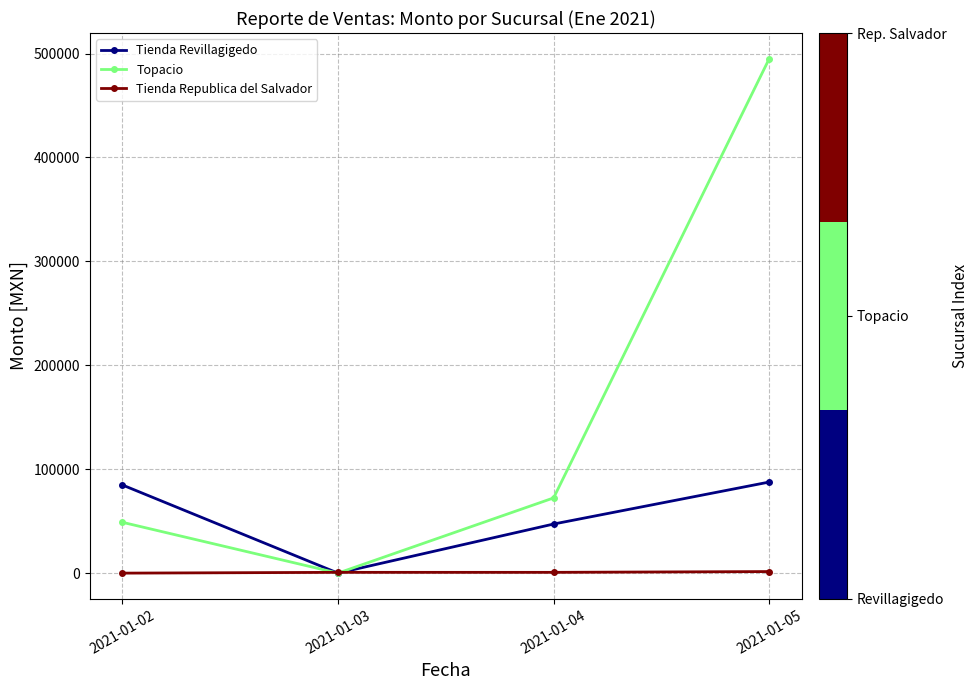

Rank the series by their average value, from highest to lowest.

Topacio, Tienda Revillagigedo, Tienda Republica del Salvador